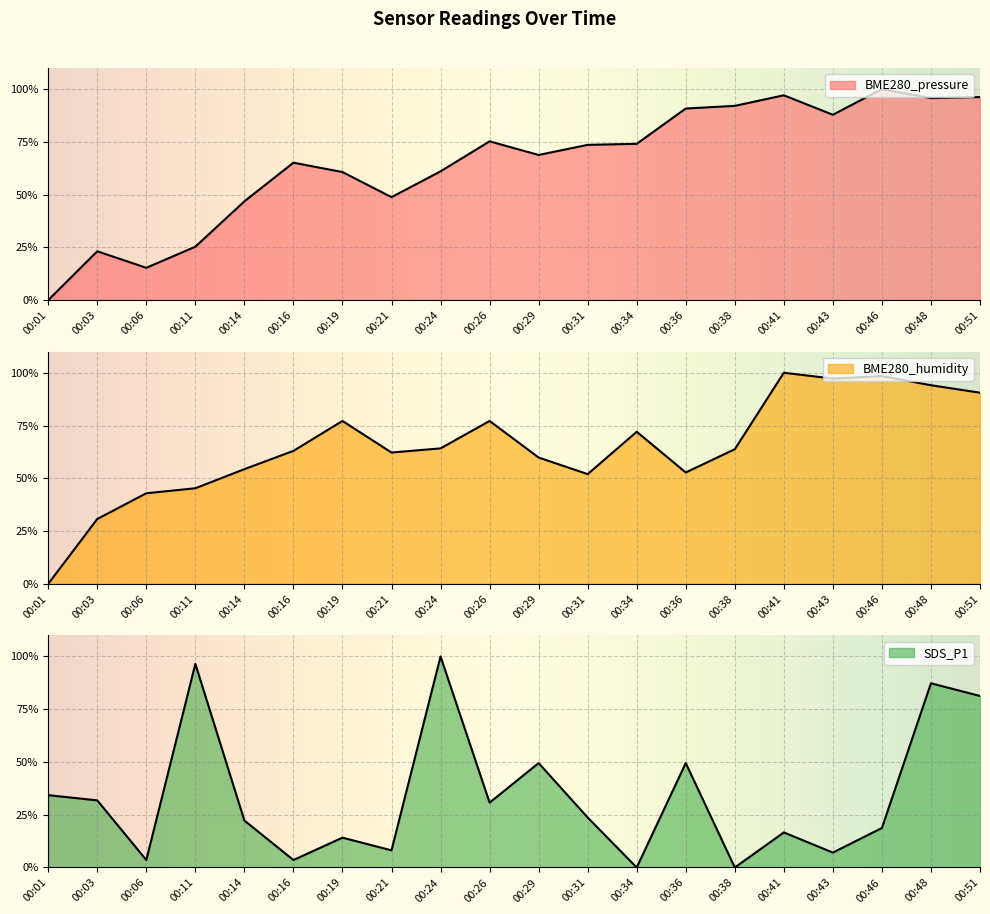

At which category is the sum across all series the highest?

00:48